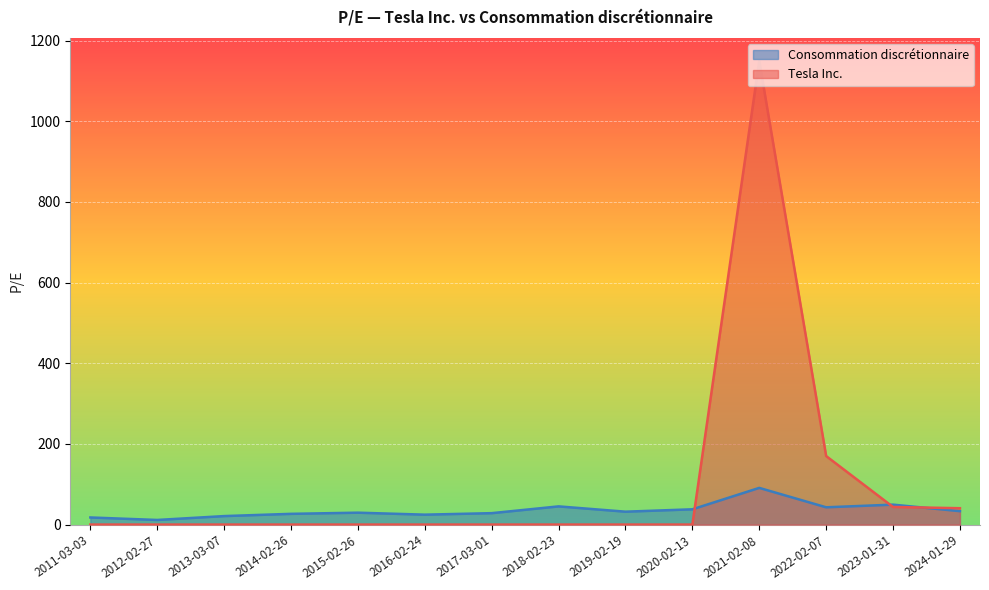

How many times do Tesla Inc. and Consommation discrétionnaire cross each other?

3